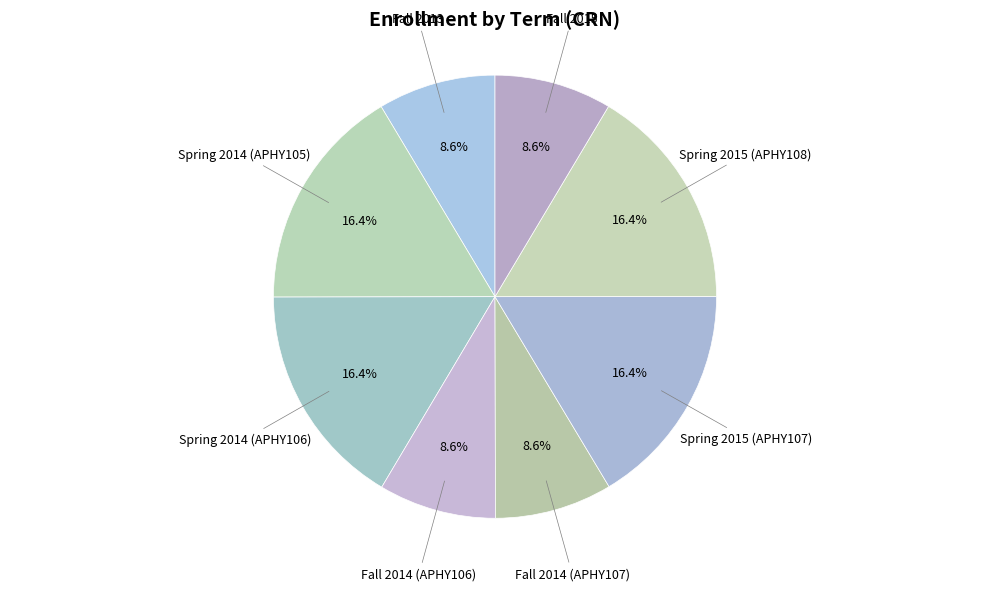

How many segments does this pie chart have?

8